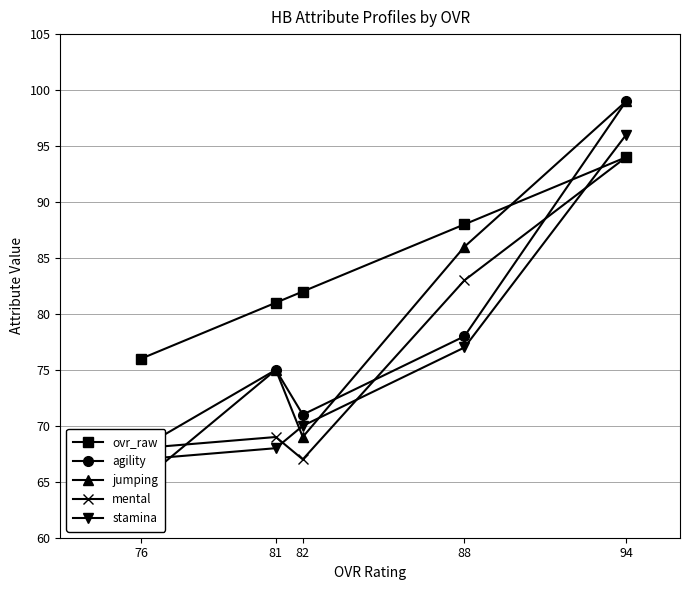

Which series has the widest spread of values?

agility